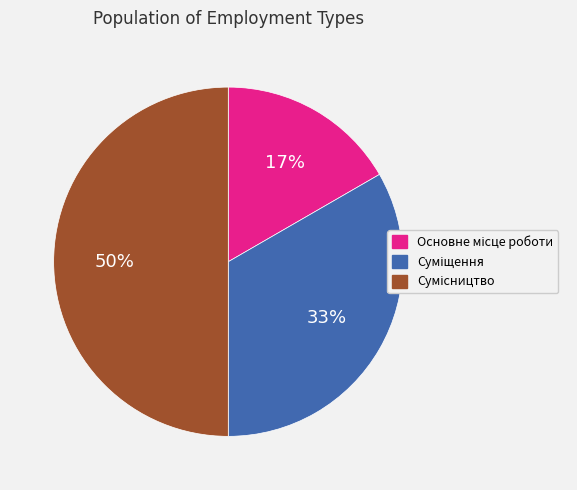

To the nearest percent, what is the average slice percentage?

33%